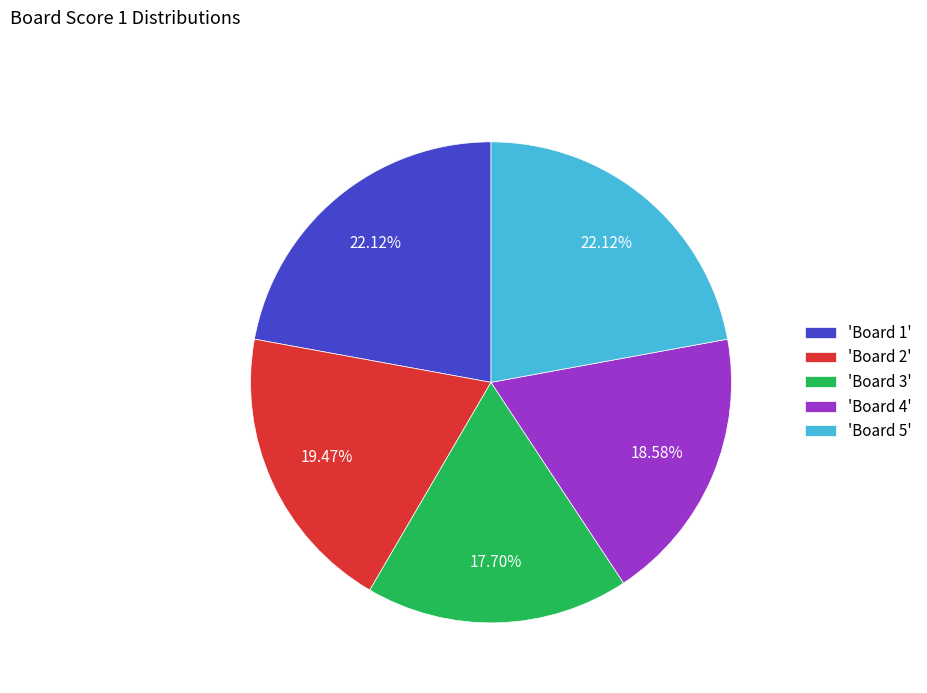

Is there any slice that represents more than half of the pie?

No